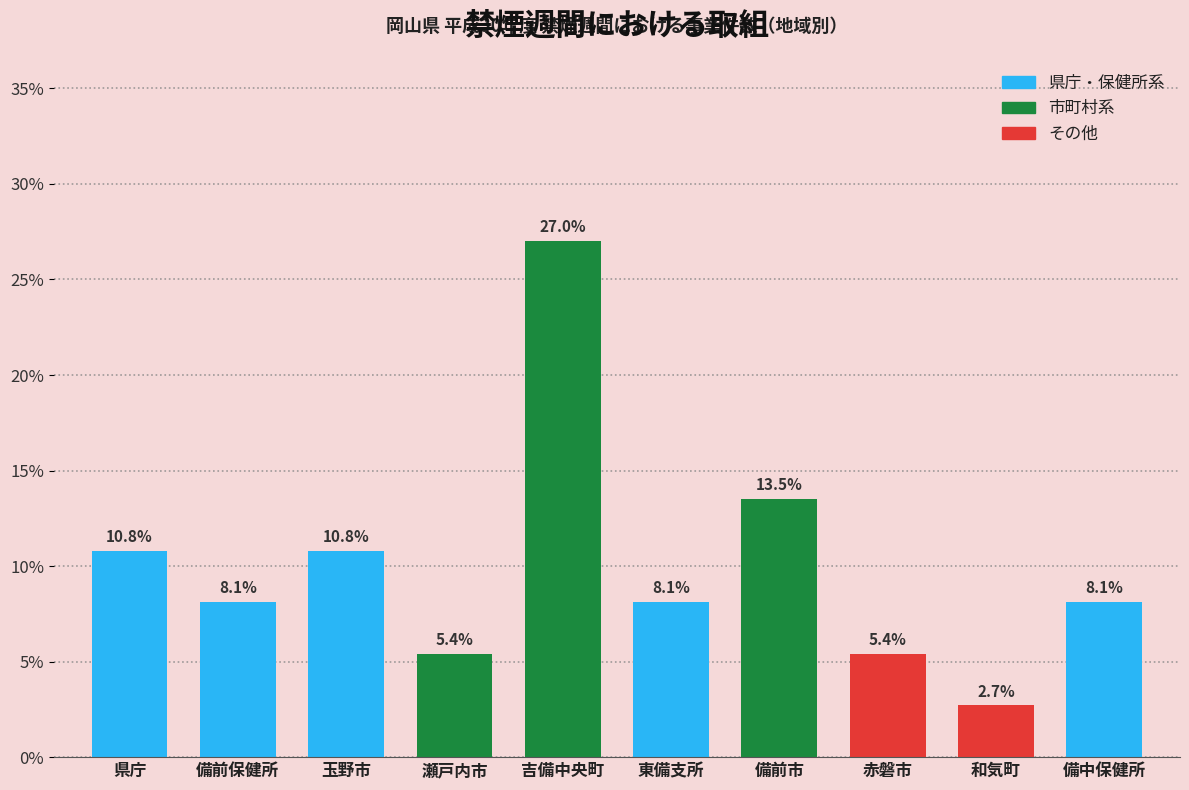

Reading right to left, list all the values displayed in this chart.

備中保健所=8.1	和気町=2.7	赤磐市=5.4	備前市=13.5	東備支所=8.1	吉備中央町=27.0	瀬戸内市=5.4	玉野市=10.8	備前保健所=8.1	県庁=10.8